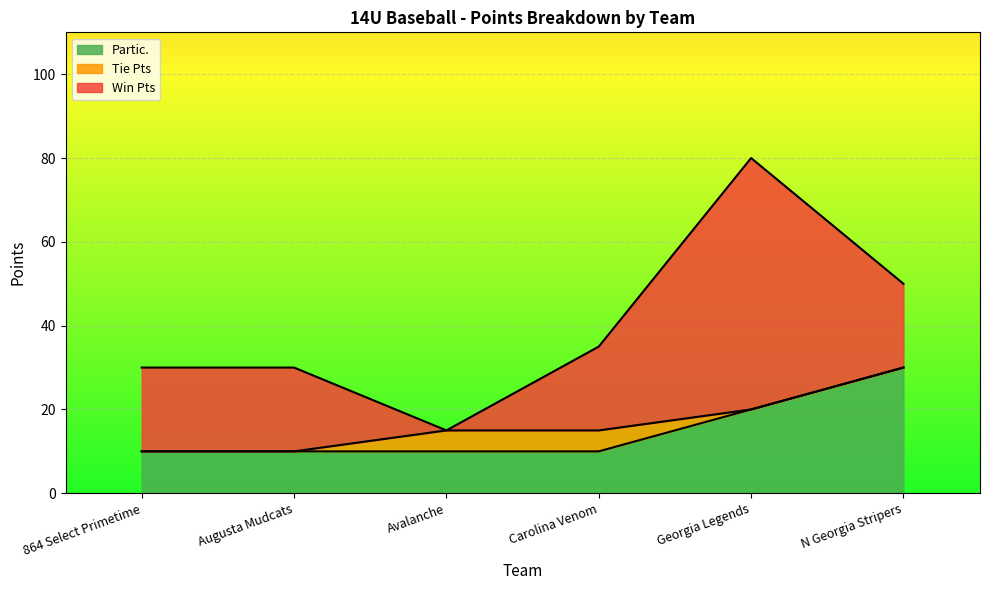

Which has a higher value, Carolina Venom or 864 Select Primetime?

Carolina Venom